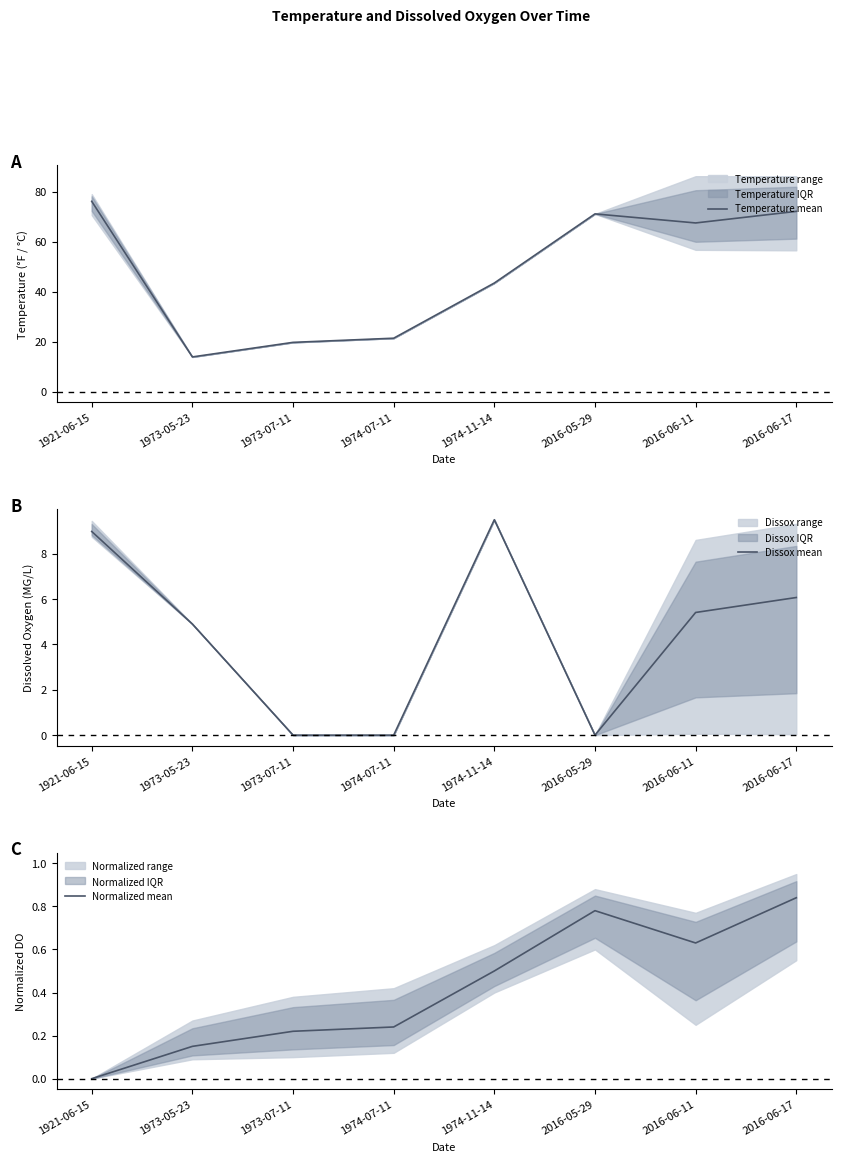

Which series has the largest total across all categories?

Temperature mean